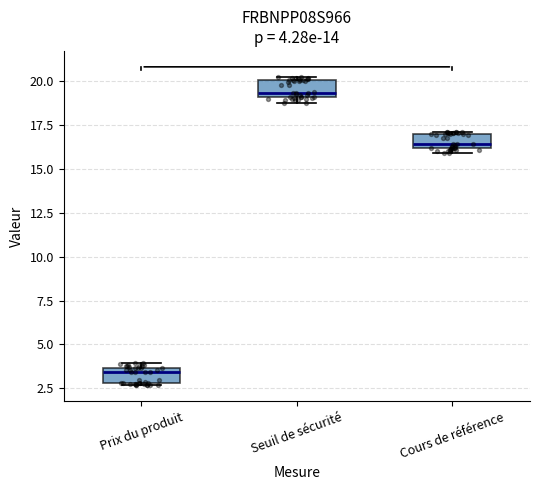

Which box's median line is the highest?

Seuil de sécurité